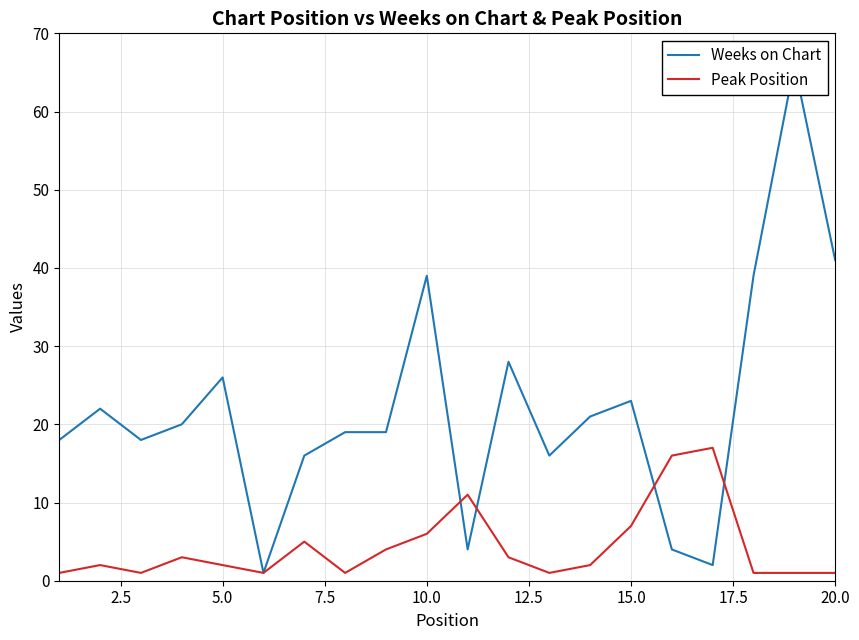

List the series in order of their peak value, lowest first.

Peak Position, Weeks on Chart